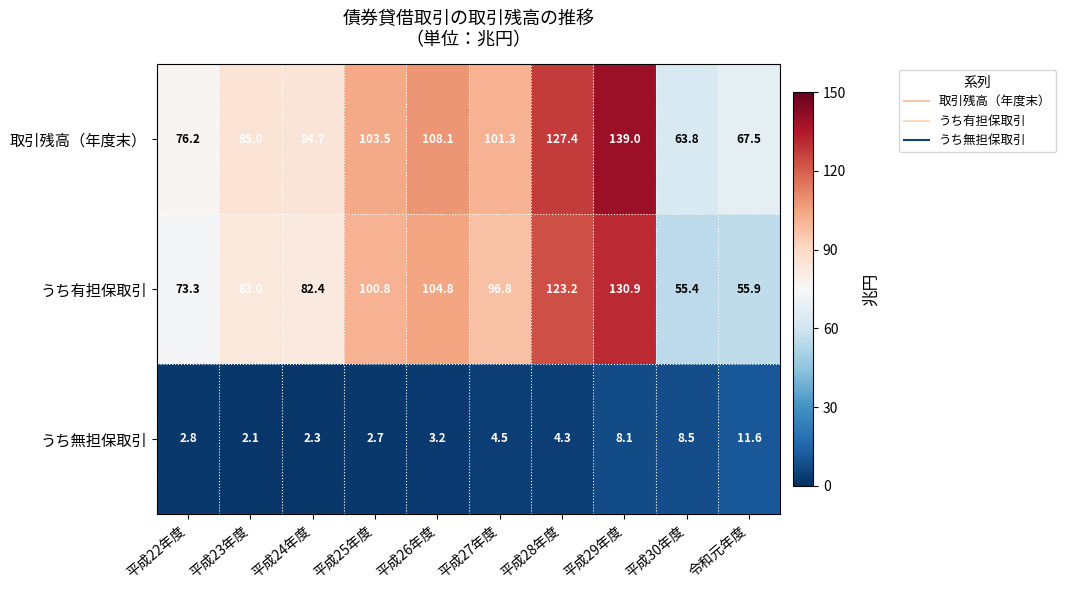

Between 平成22年度 and 平成30年度, which series saw the biggest shift?

うち有担保取引